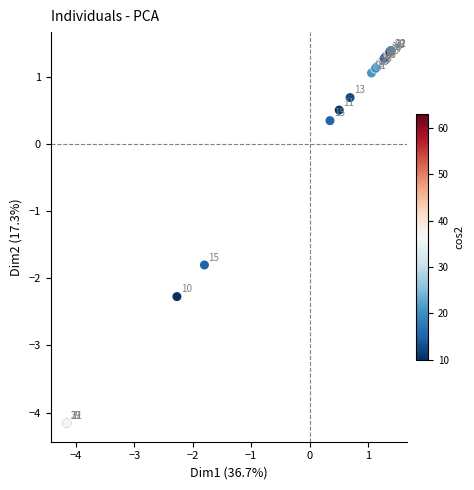

What Y value in the scatter plot is closest to -1?

-1.8